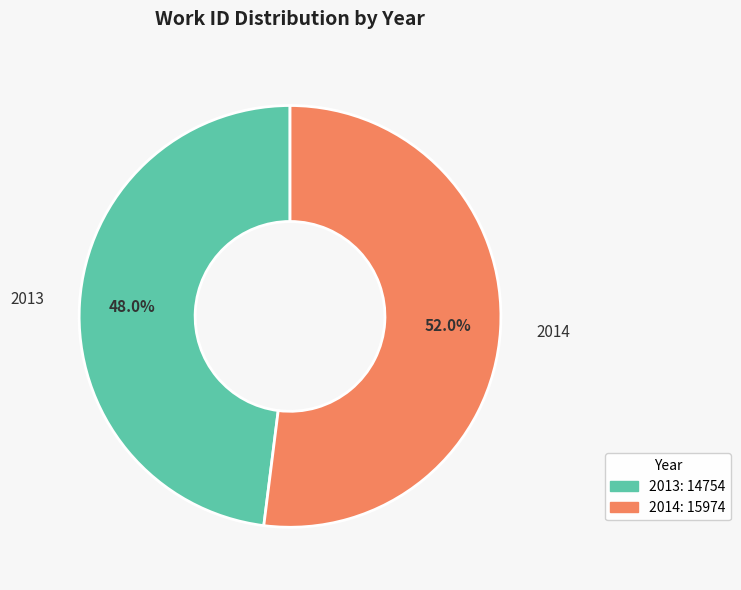

How many segments does this pie chart have?

2